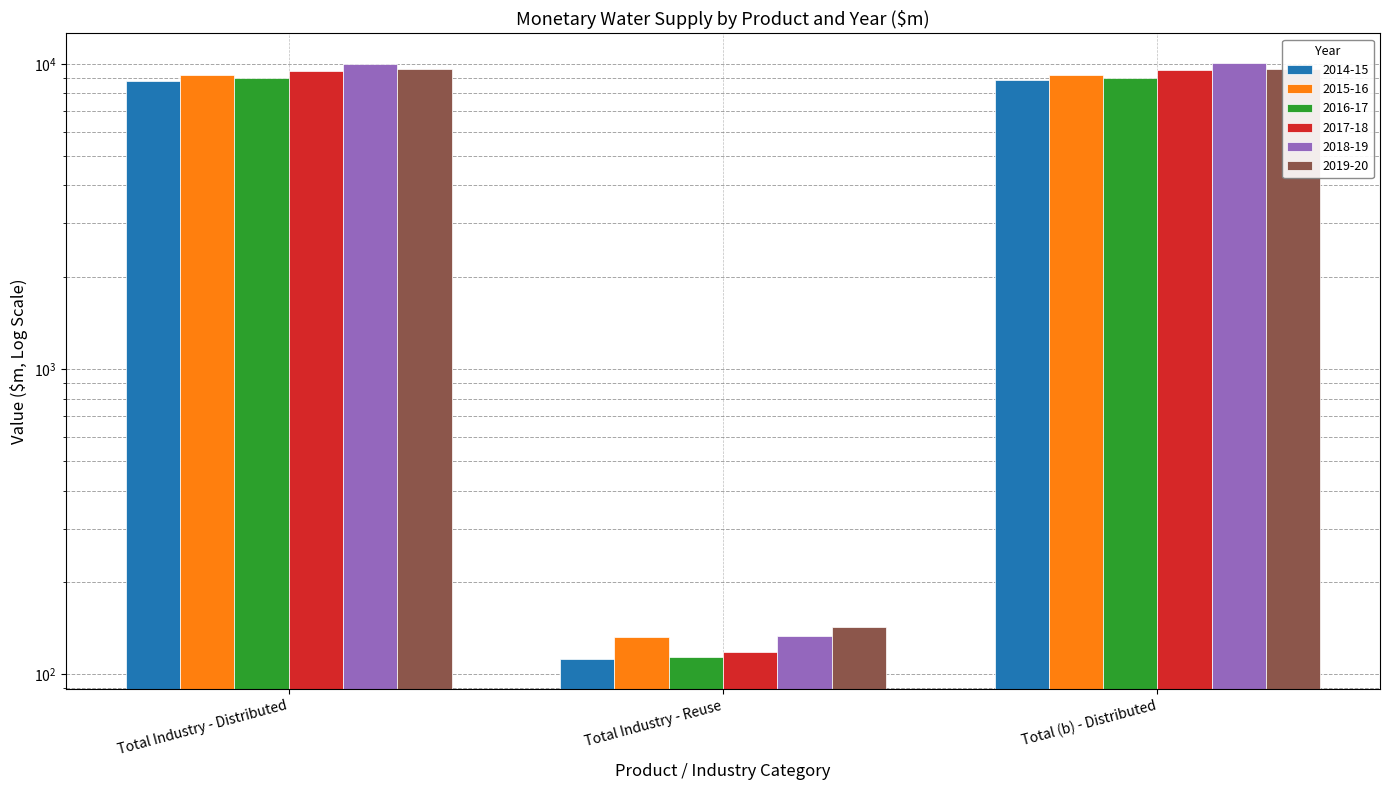

Which has a higher value, Total Industry - Distributed or Total Industry - Reuse?

Total Industry - Distributed